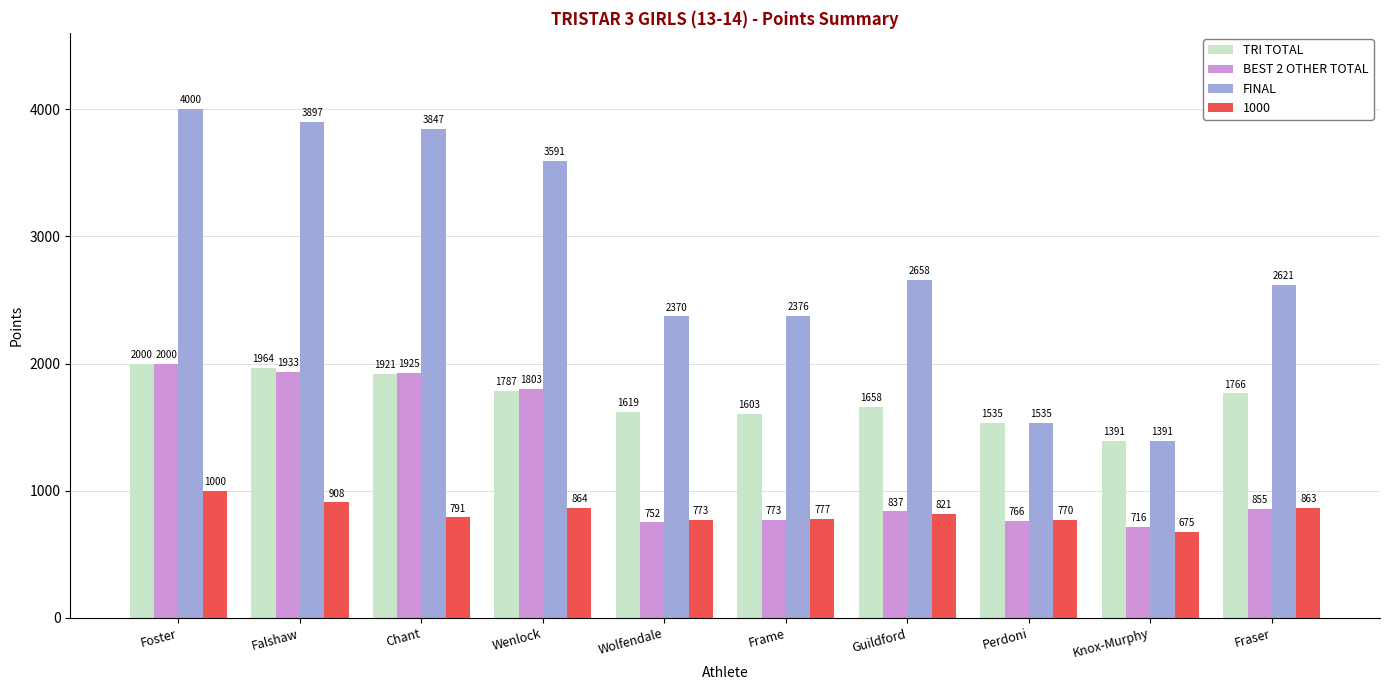

What is the minimum value for BEST 2 OTHER TOTAL?

715.7